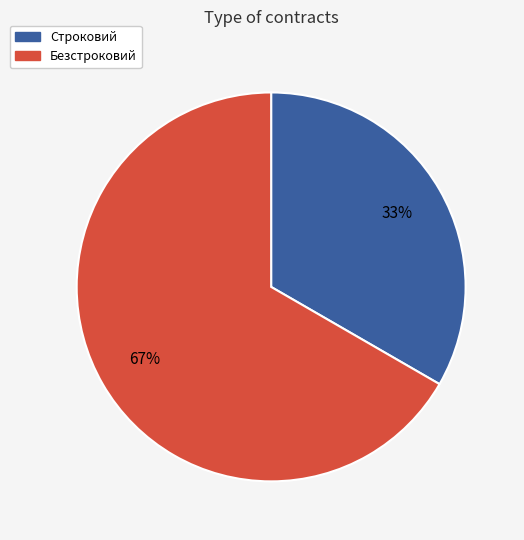

Between Безстроковий and Строковий, which is larger?

Безстроковий